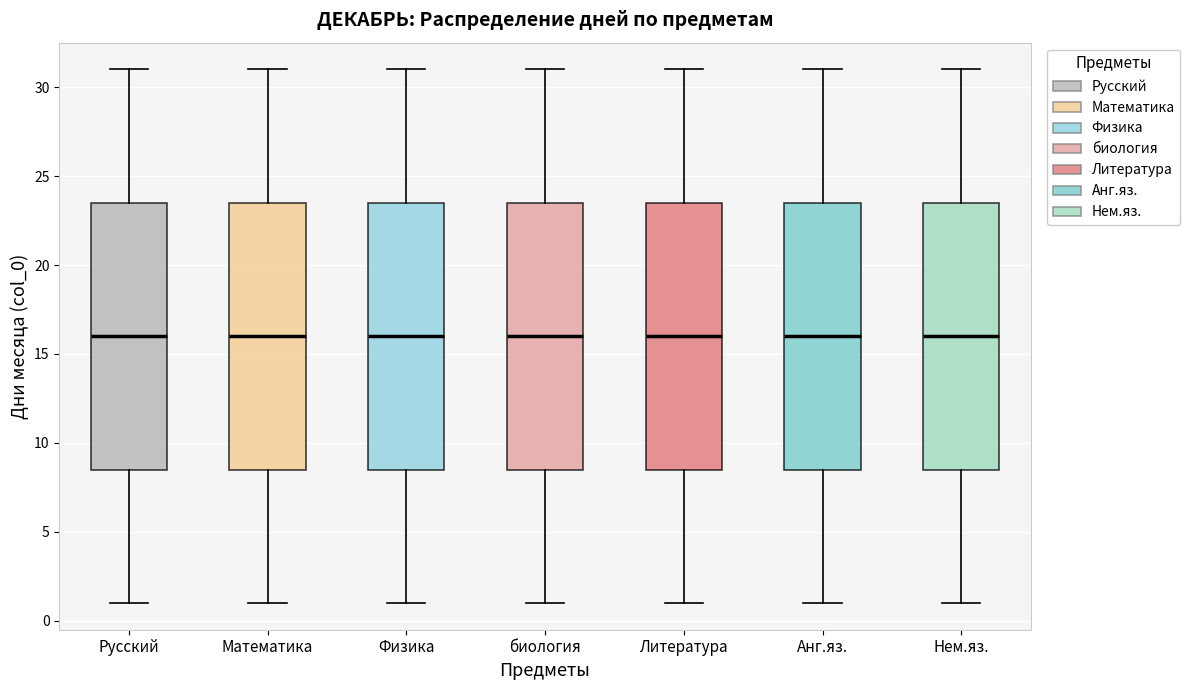

Where is the lower edge of the box for Литература on the y-axis? The values are not printed on the chart, so give them approximately, as read against the axis.

8.5